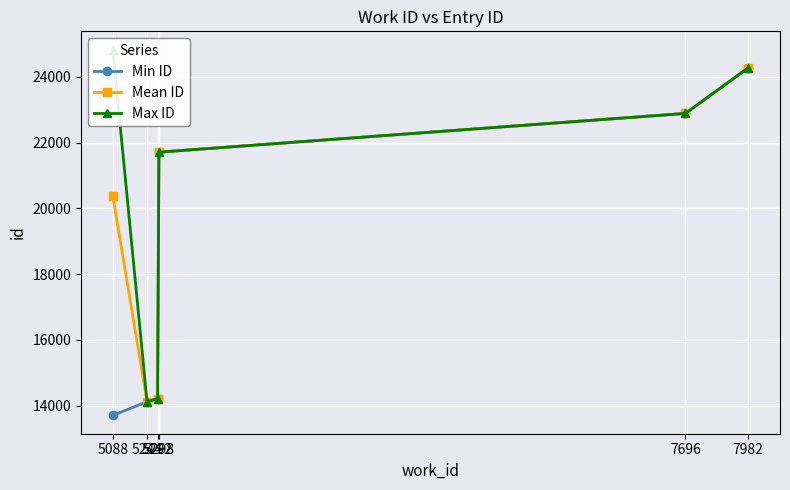

True or false: Mean ID and Max ID intersect in this chart.

False